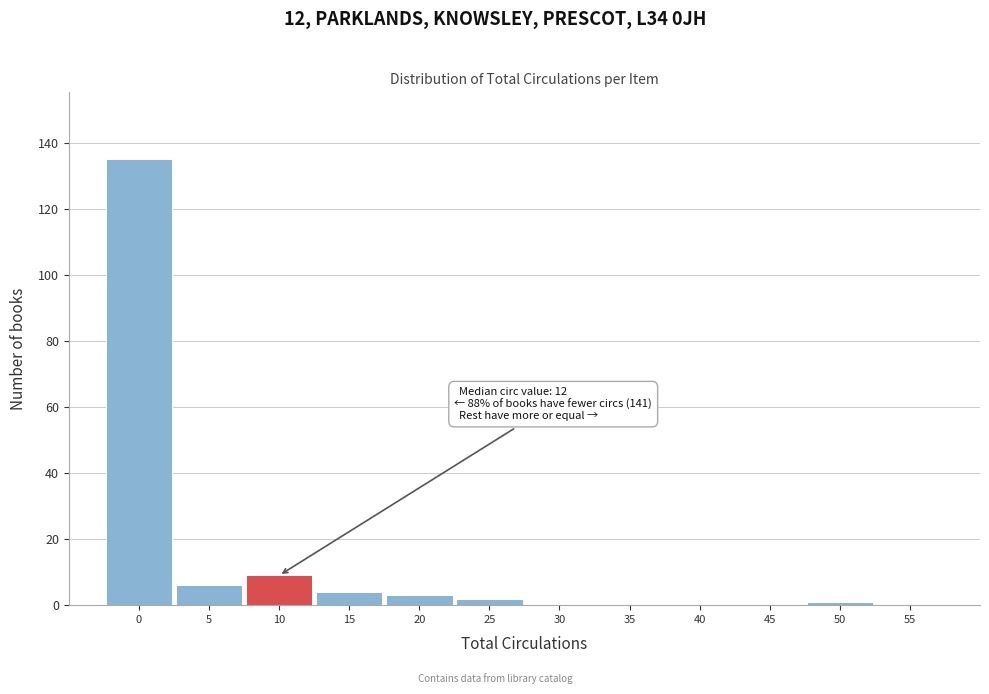

Reading left to right, extract all data points from this chart.

0=135	5=6	10=9	15=4	20=3	25=2	30=0	35=0	40=0	45=0	50=1	55=0